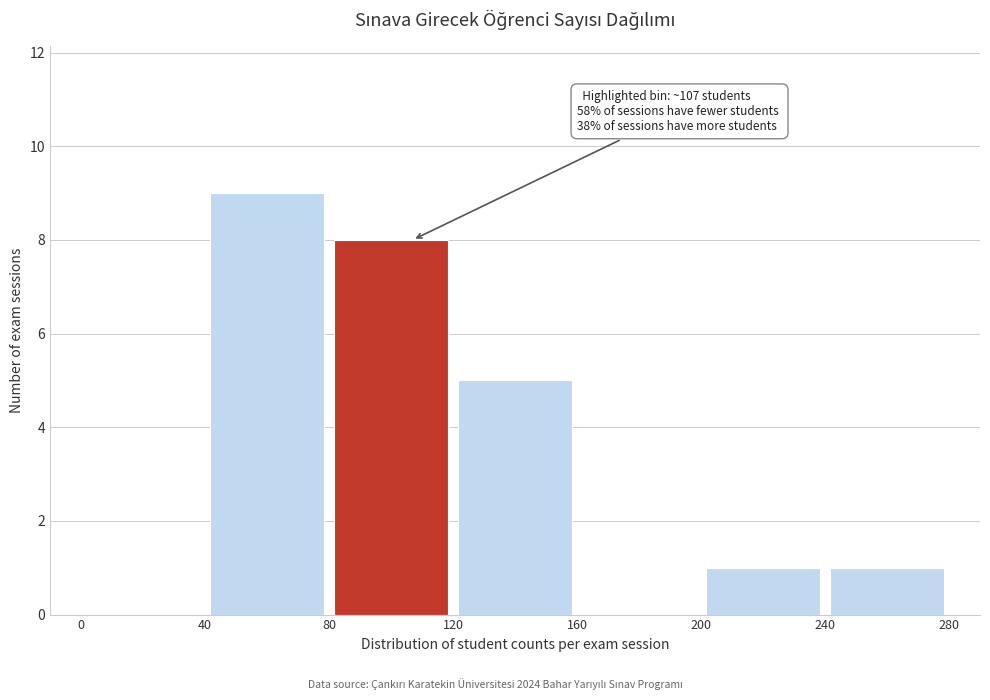

Over which range of the x-axis is the bar tallest?

40 to 80